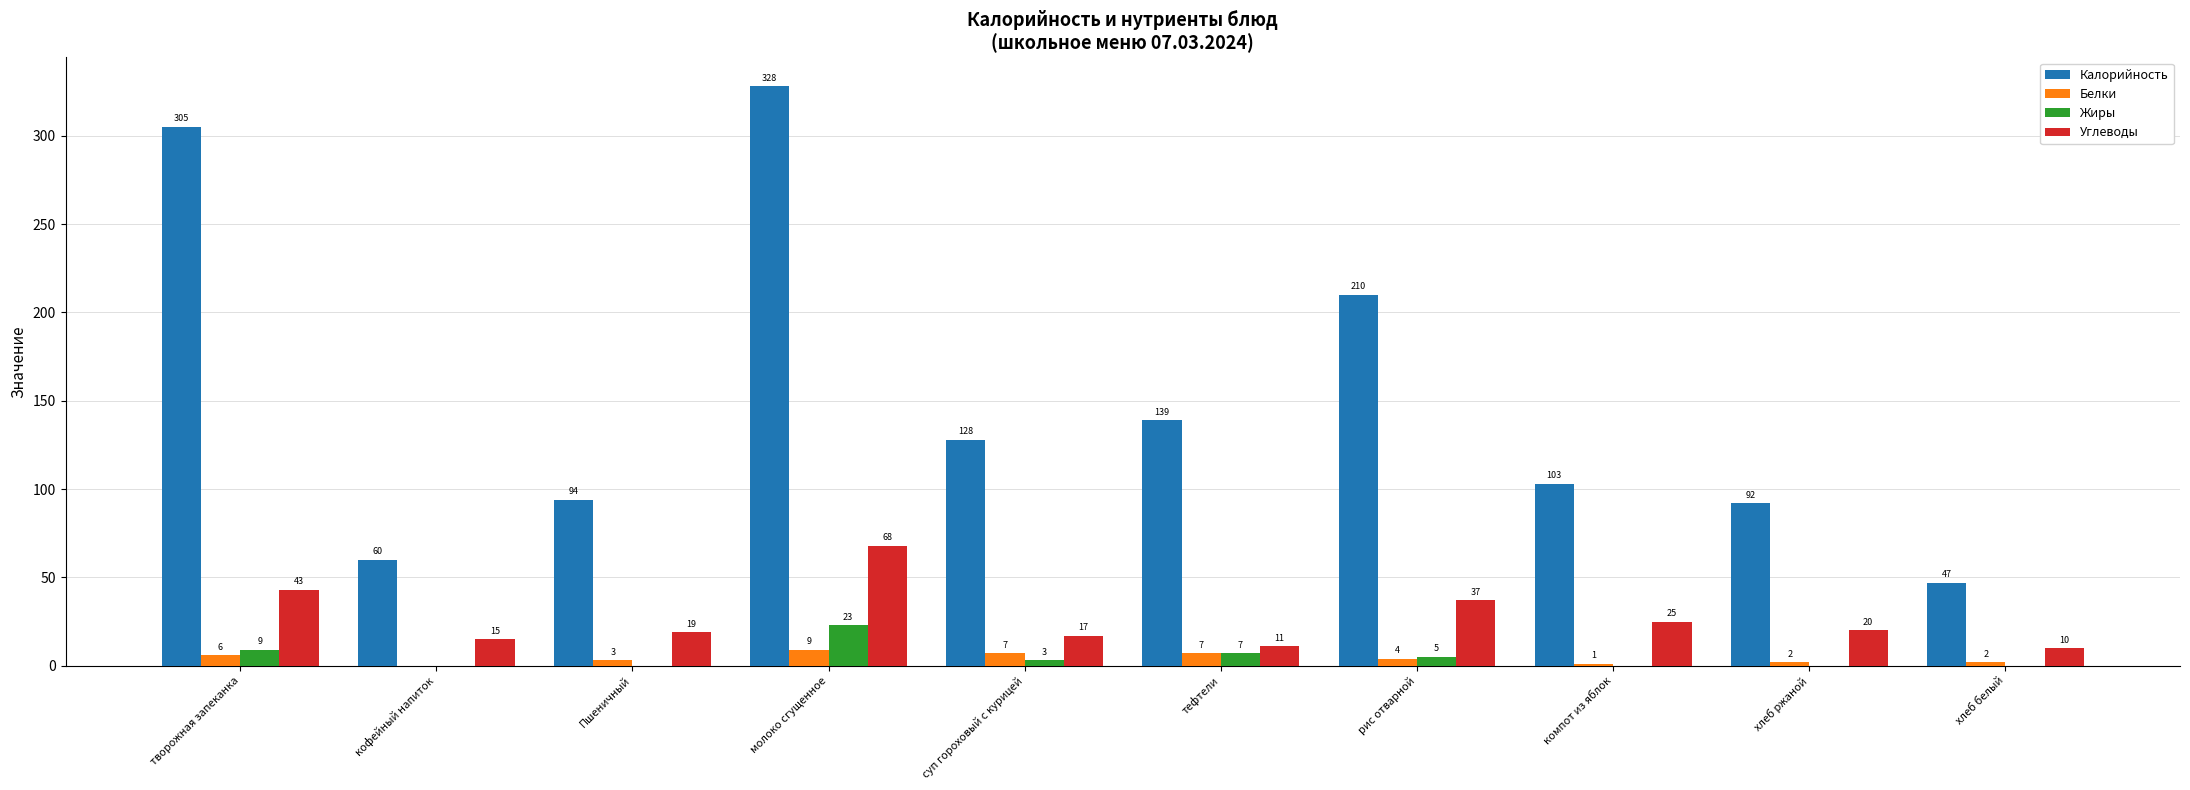

What is the greatest value displayed?

328